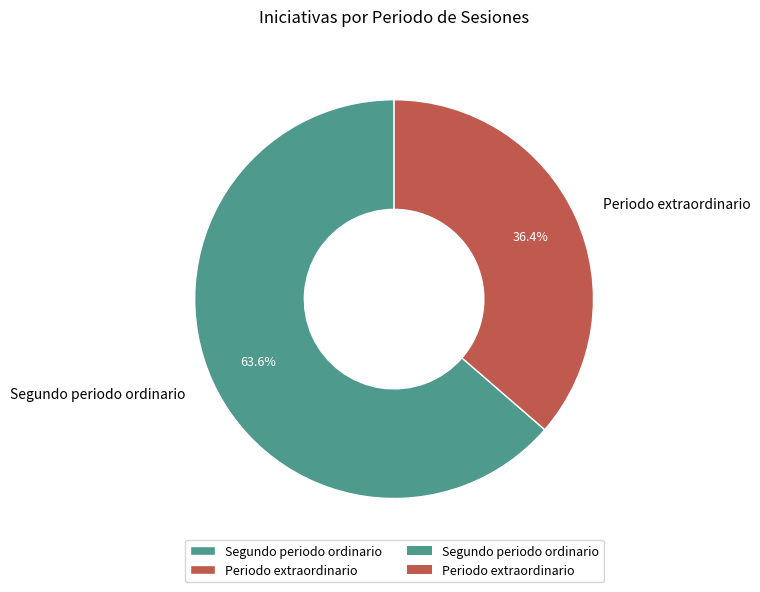

How many segments does this pie chart have?

2